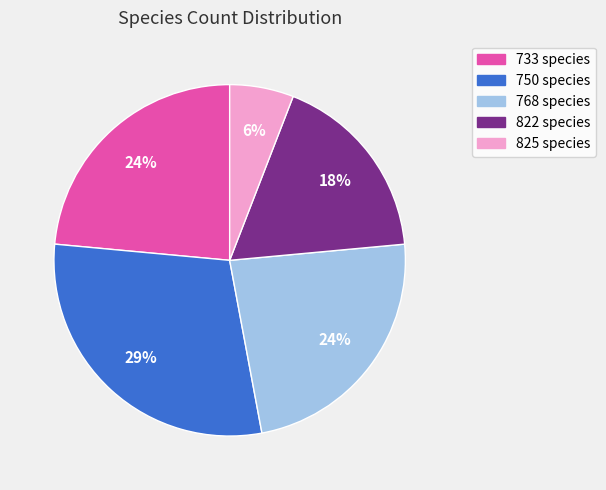

Is there a majority slice in this chart?

No